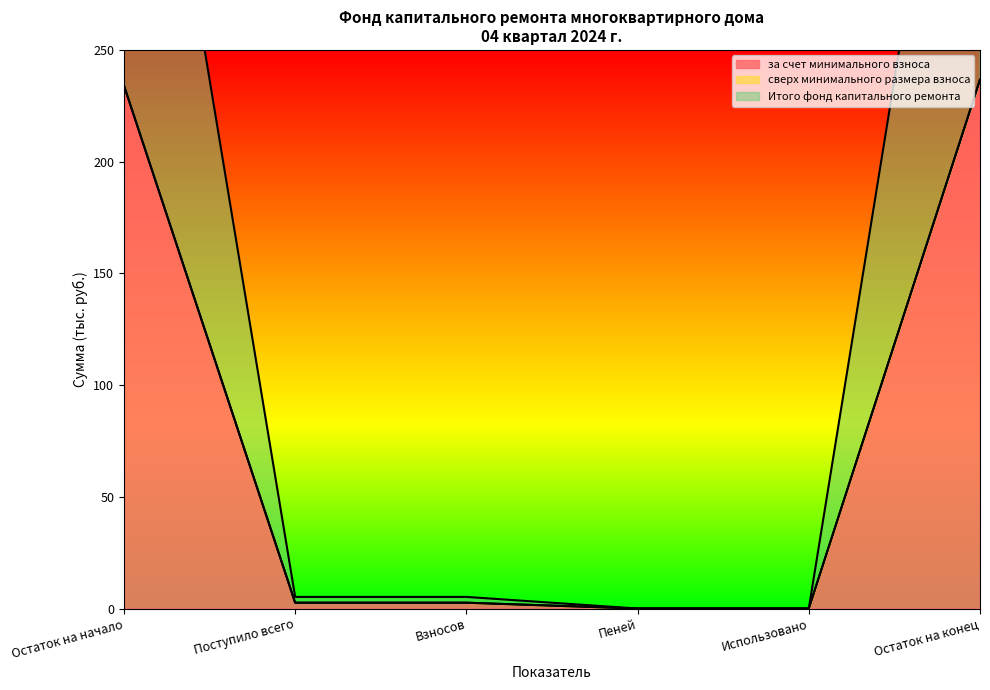

Which series changed the most between Остаток на начало and Использовано?

за счет минимального взноса